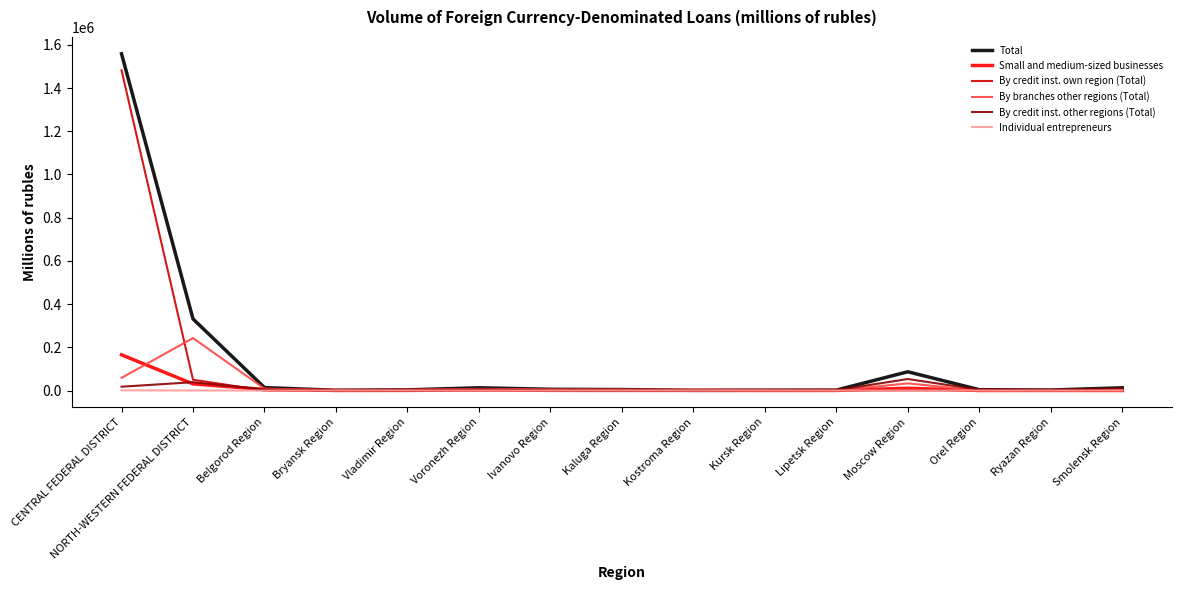

What is the difference between the maximum and minimum values in the By branches other regions (Total) series?

242839